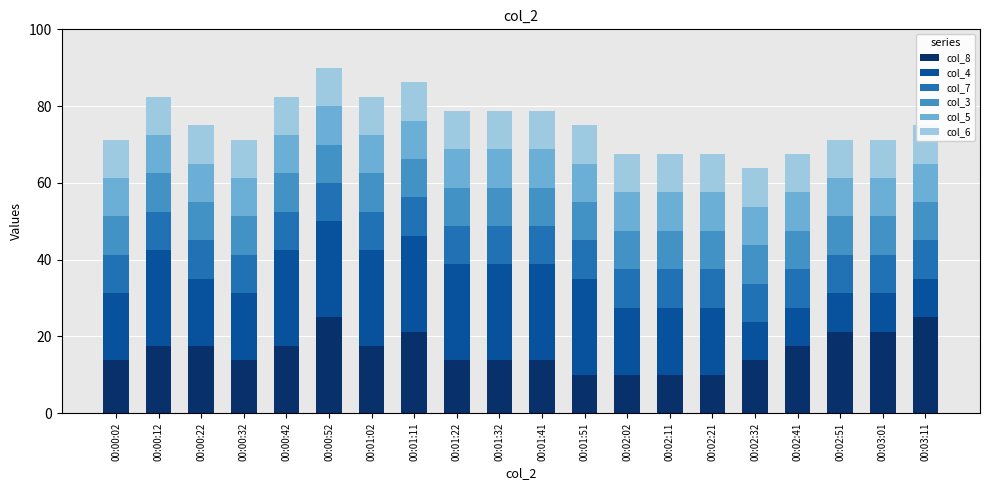

Between 00:00:52 and 00:00:42, which is larger?

00:00:52